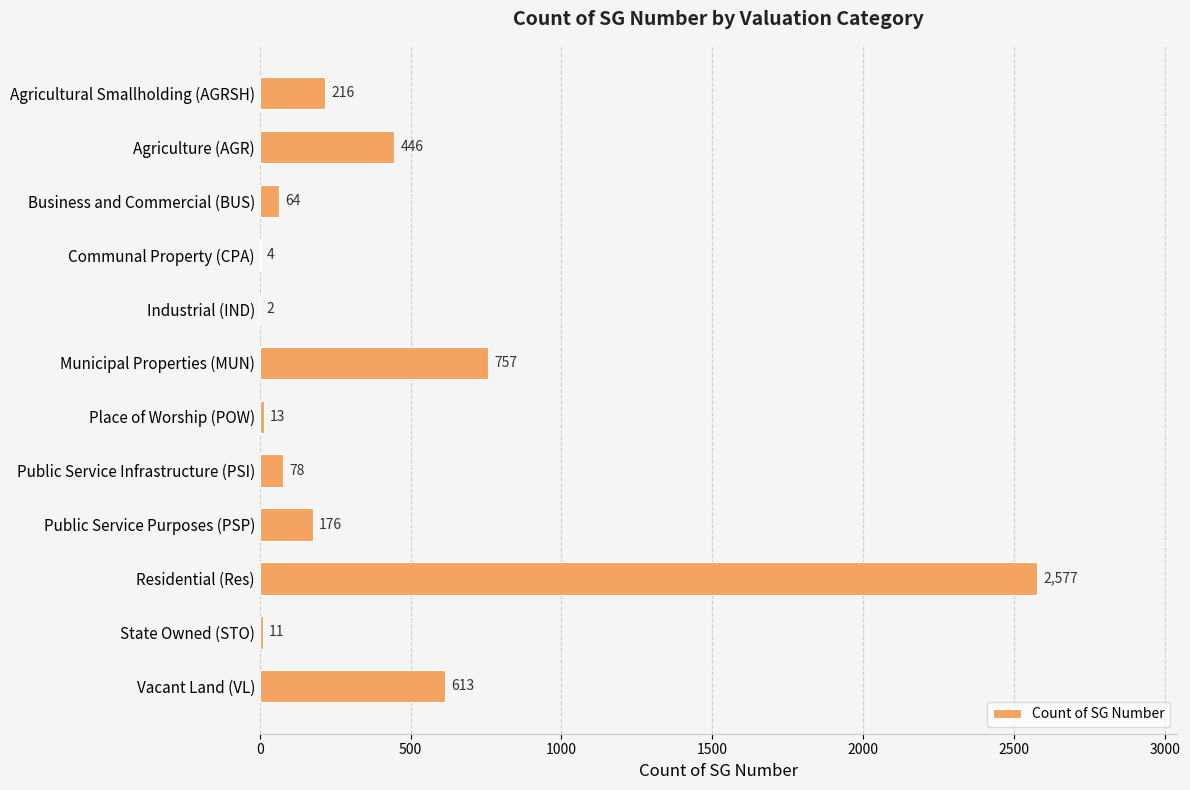

The chart shows a value of 796 at Residential (Res). True or false?

False